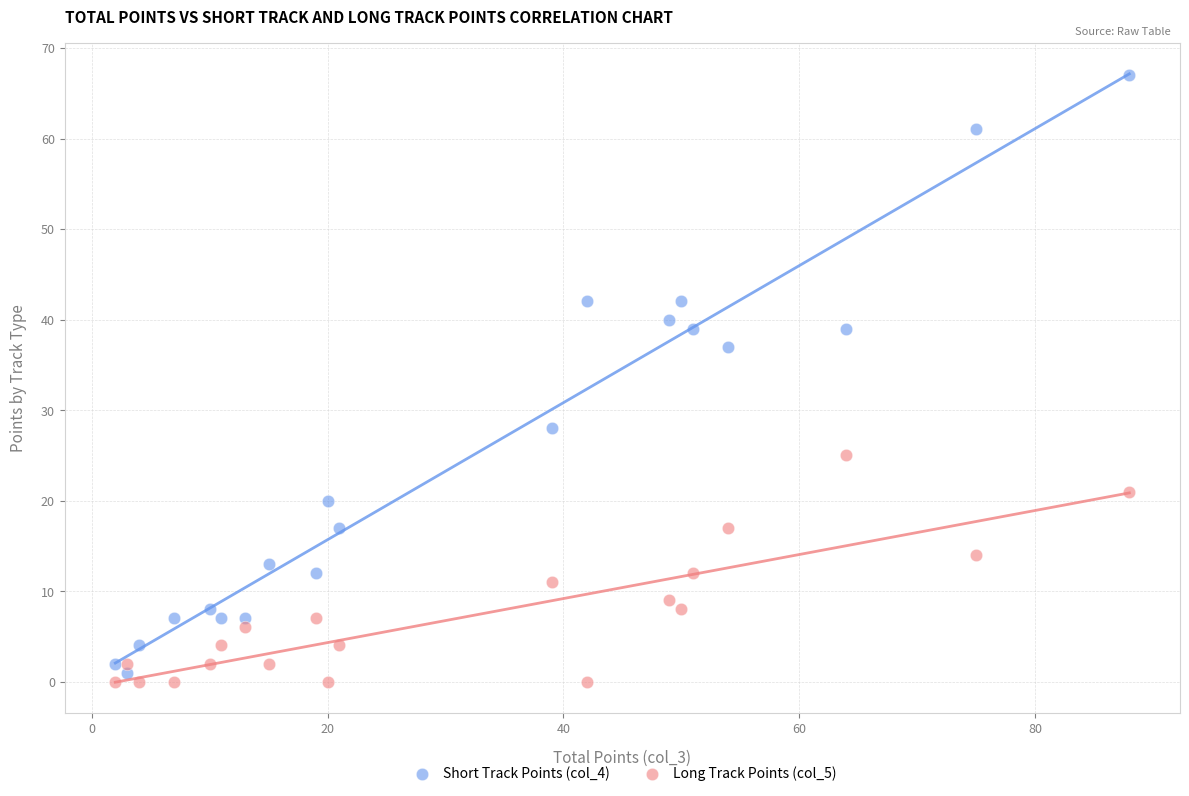

Across all data points, what is the range of X values (max minus min)?

86